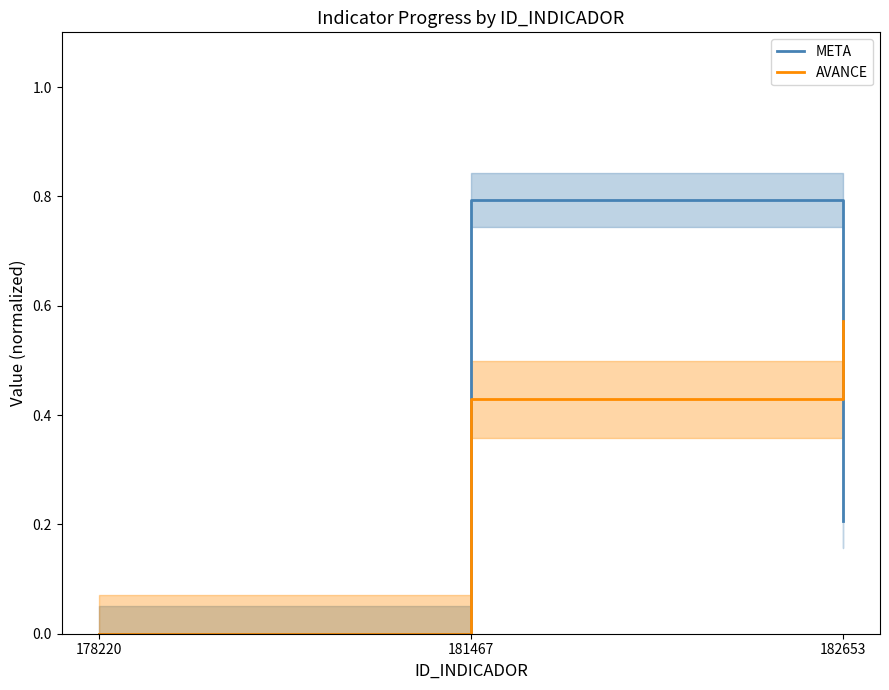

Reading left to right, transcribe all the data shown in this chart.

META: 0.0	0.8	0.2
AVANCE: 0.0	0.4	0.6